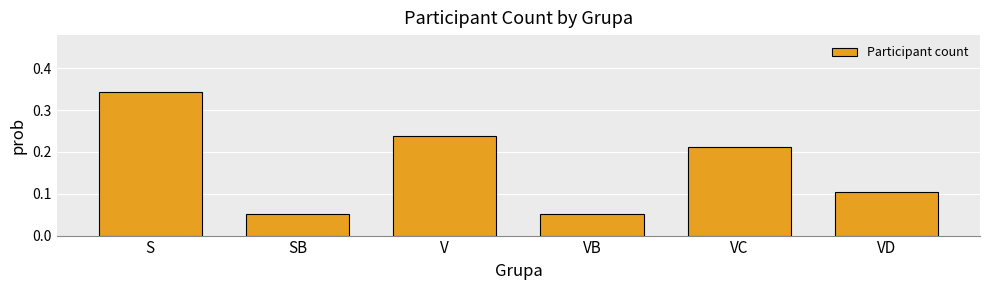

Is it true that the value at VC is 0.1?

False